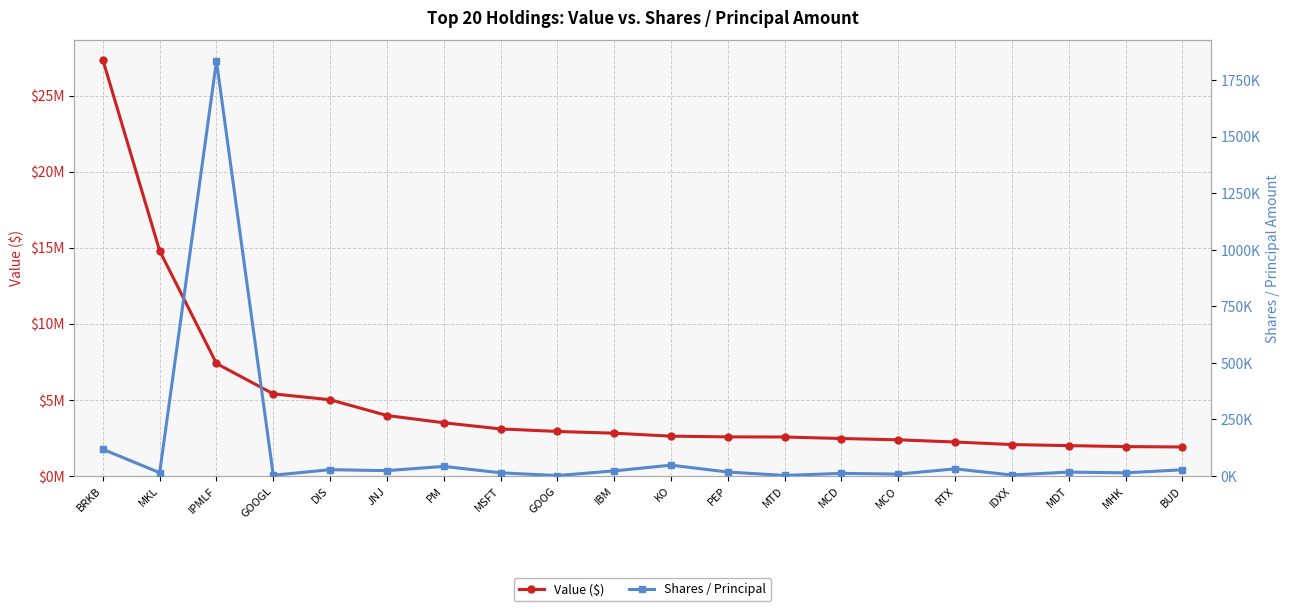

True or false: Shares / Principal and Value ($) intersect in this chart.

False